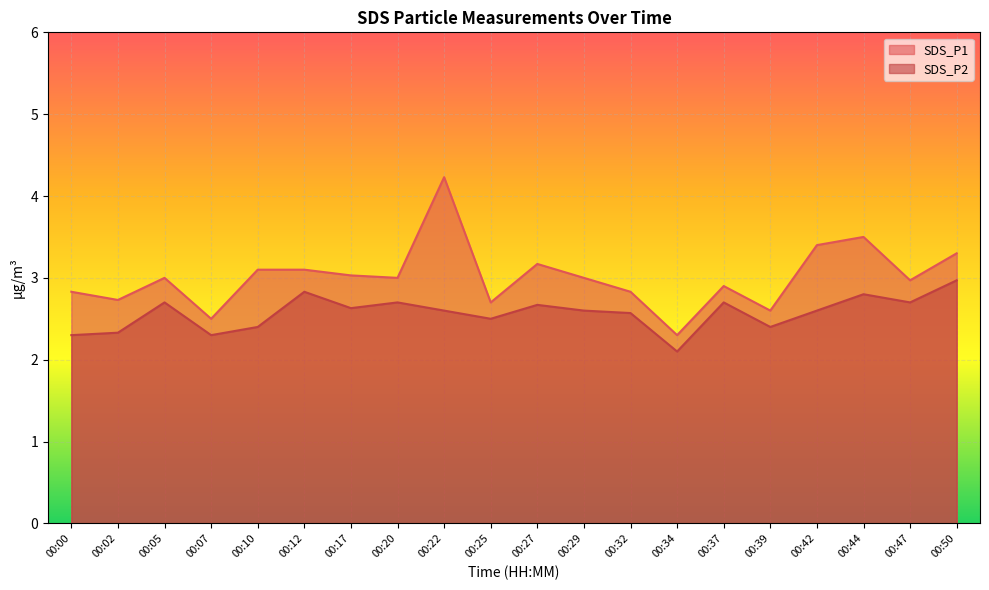

Does the chart display data point markers on the line(s)?

No